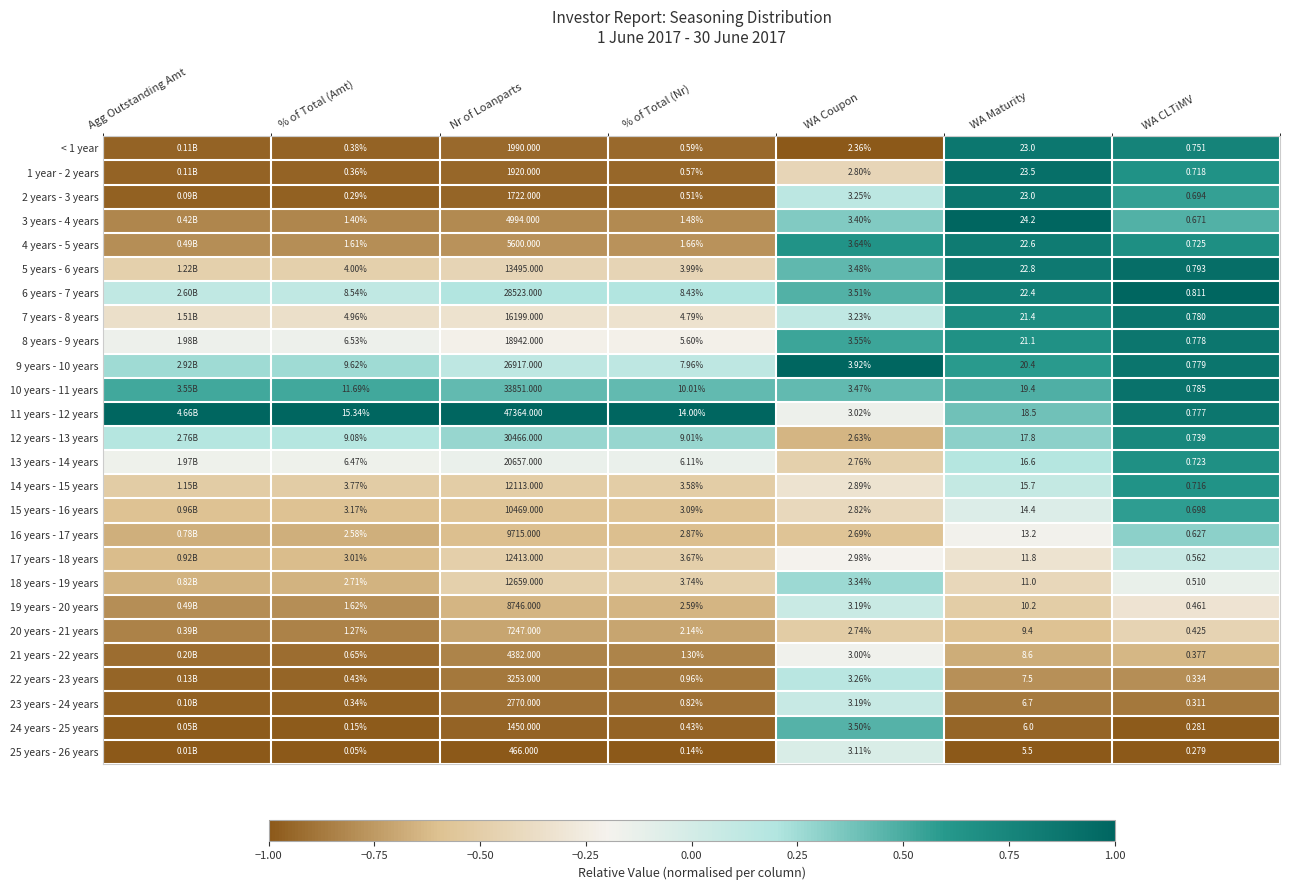

Is the value of 15 years - 16 years at WA CLTiMV greater than the value of 1 year - 2 years at WA Maturity?

No